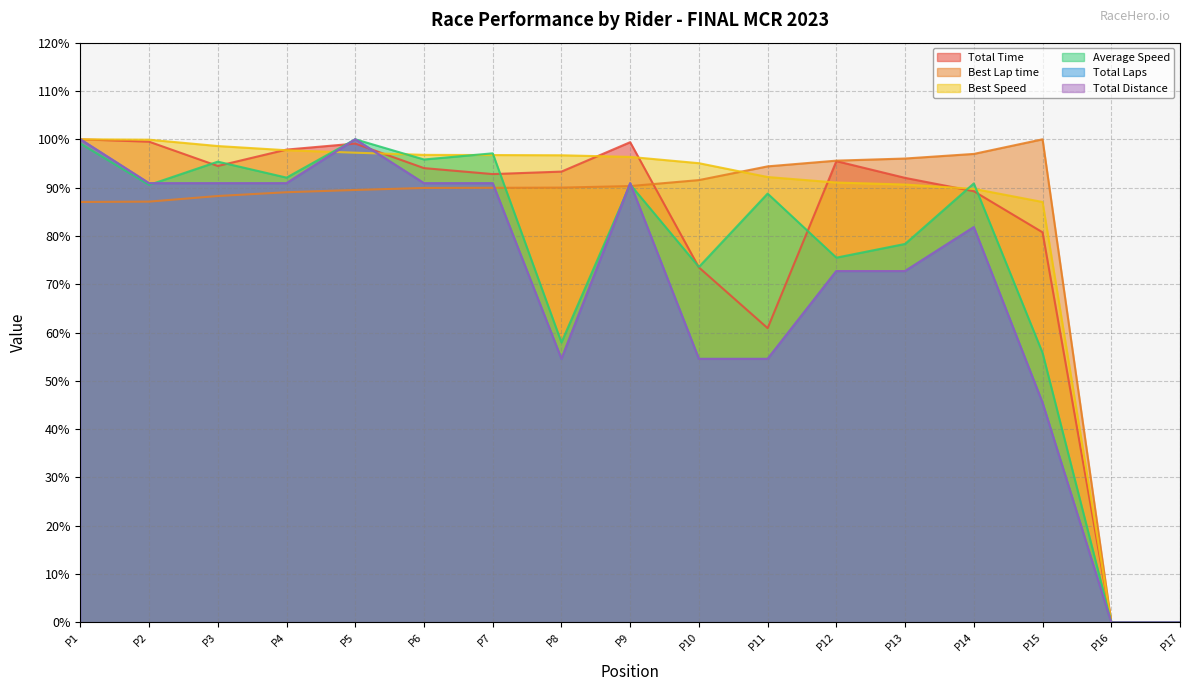

What is the difference between the Best Speed values at P16 and P3?

98.6